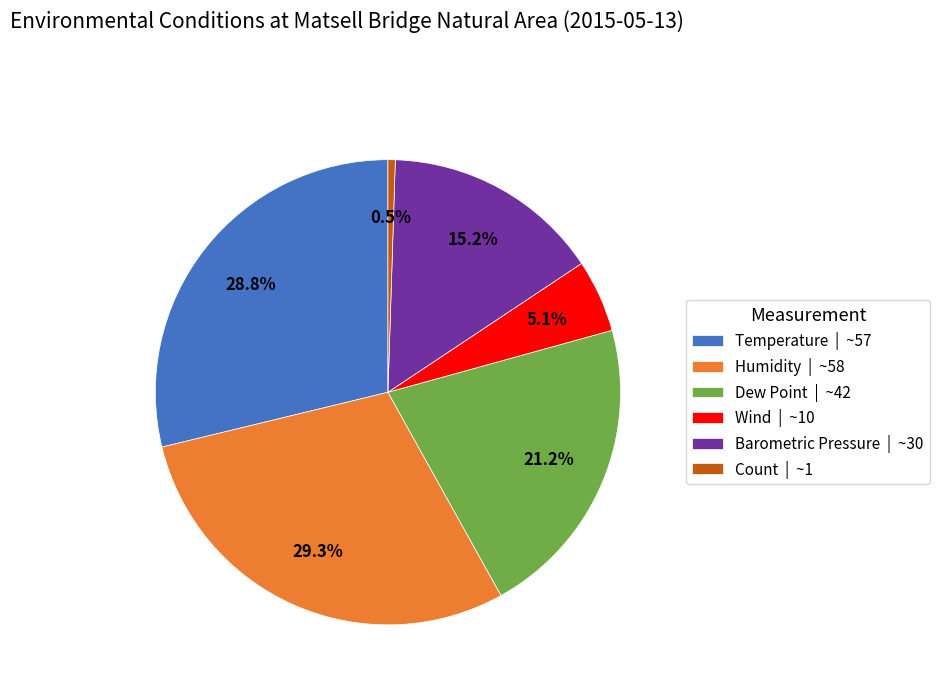

The Wind slice represents 5% of the pie. True or false?

True